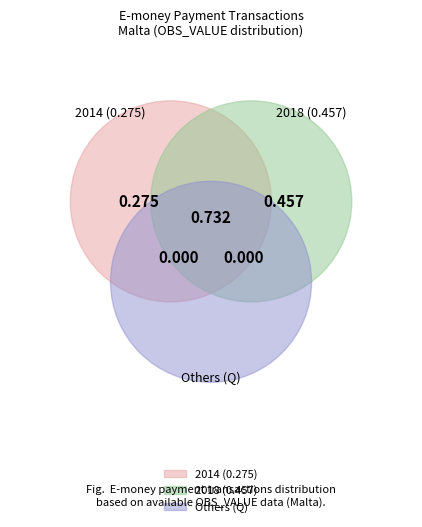

What percentage is the 2018 slice, to the nearest percent?

62%